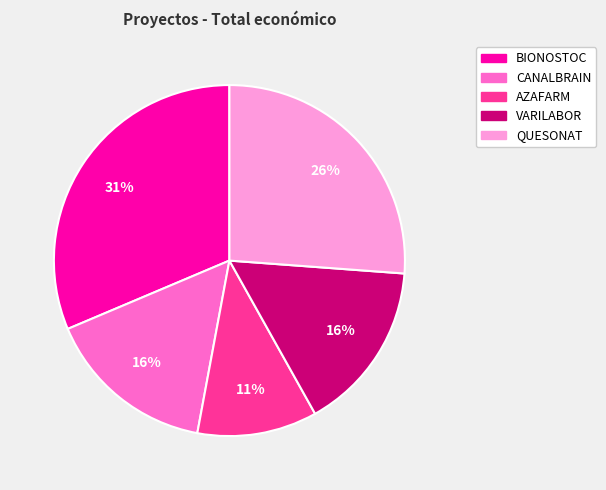

Is there a majority slice in this chart?

No